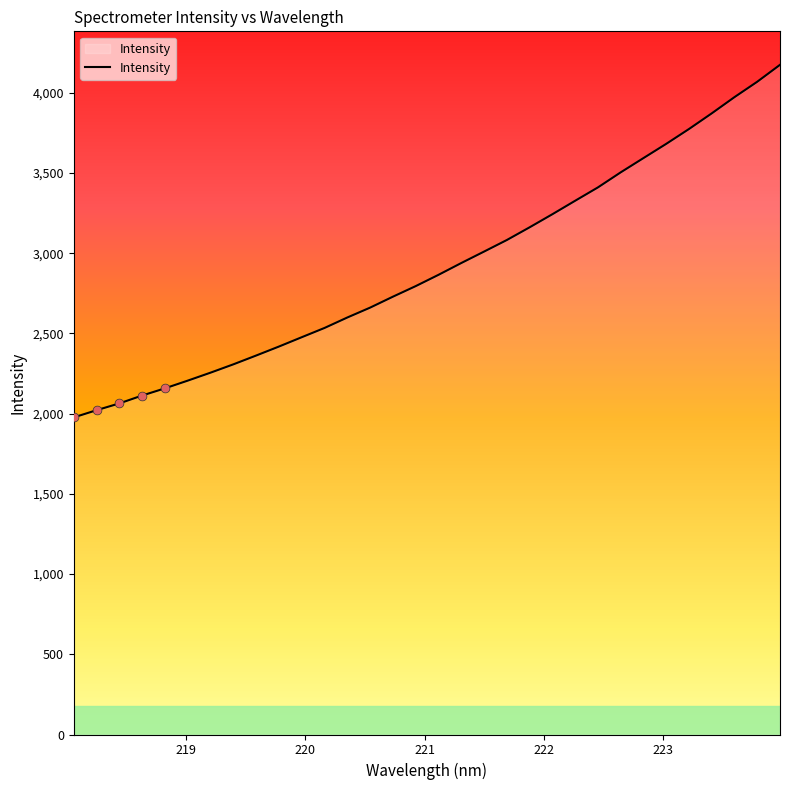

What is the smallest value displayed?

1976.9